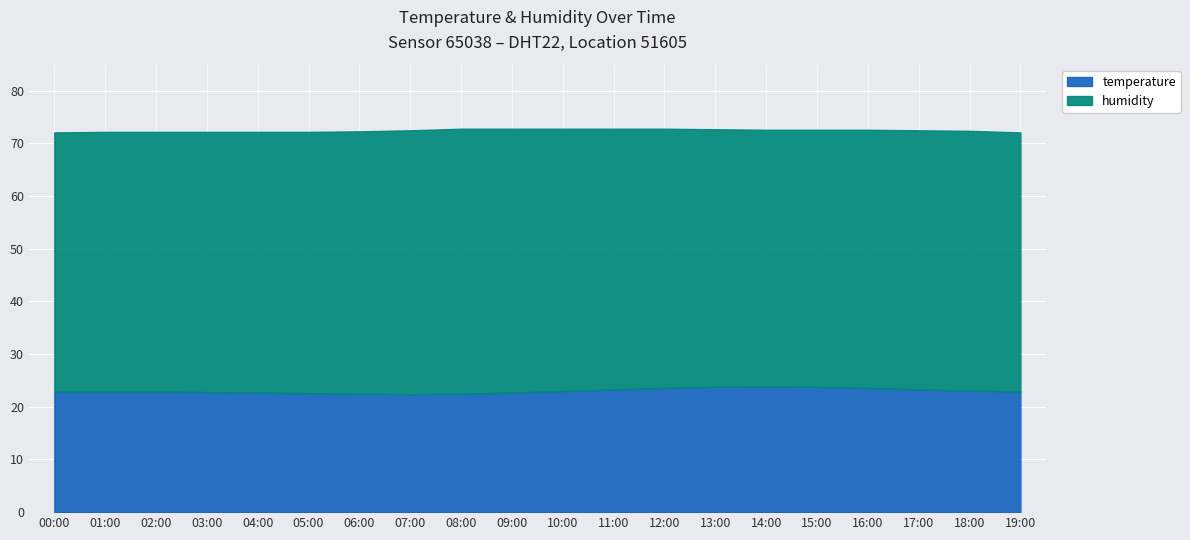

Is it true that humidity equals 66.6 at 00:00?

False